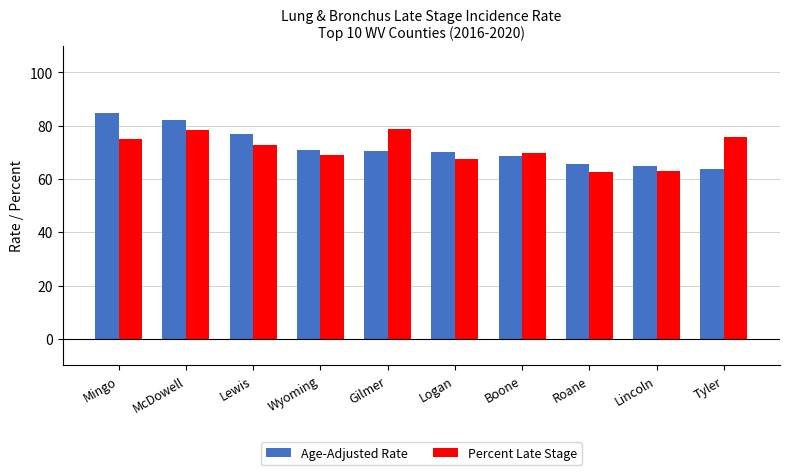

What is the minimum value shown in the chart?

62.5